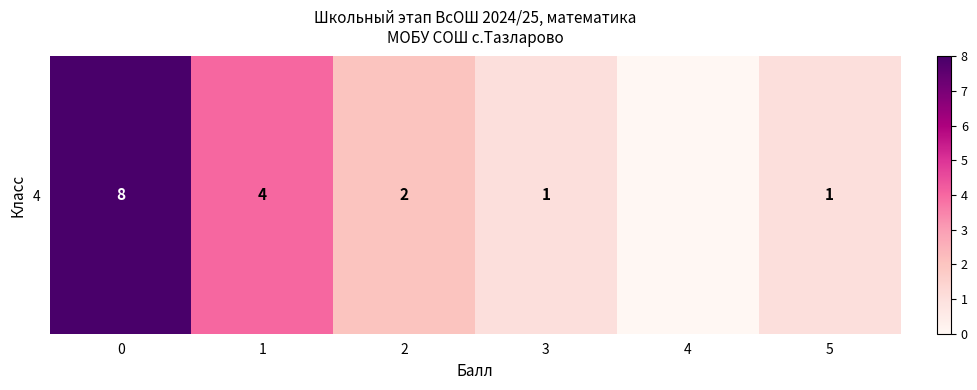

Rank the categories by value from highest to lowest.

0, 1, 2, 3, 5, 4